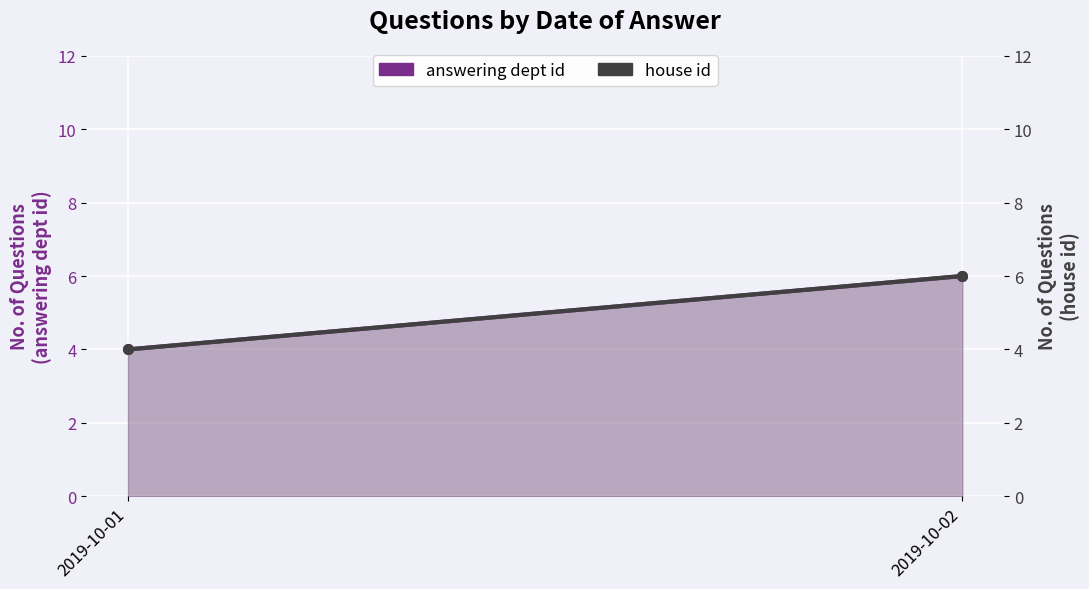

Count the number of data series in this chart.

2